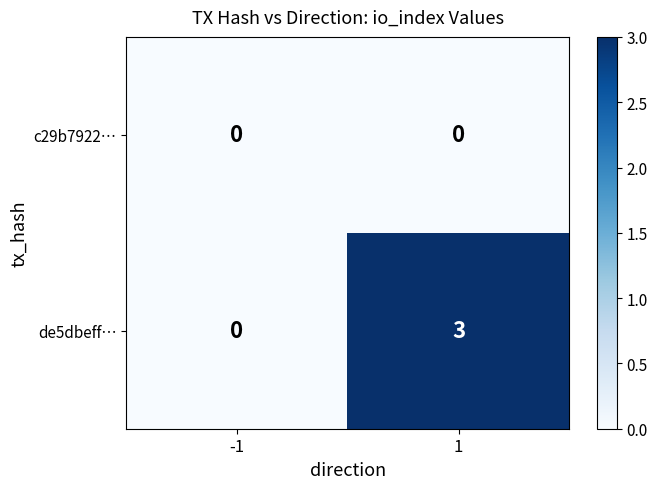

Read the de5dbeff… value at 1.

3